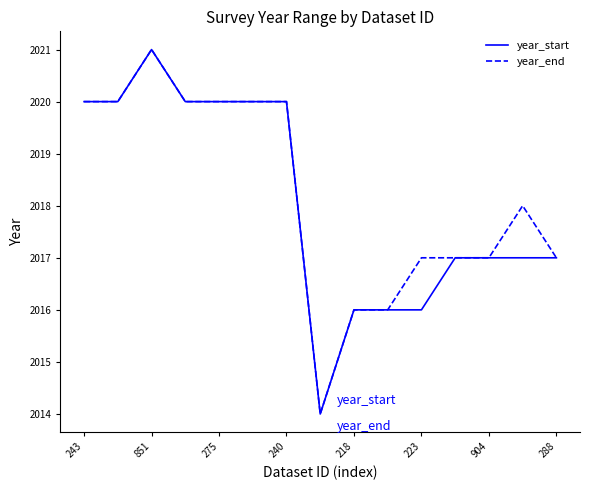

What is the highest value of the year_end series?

2021